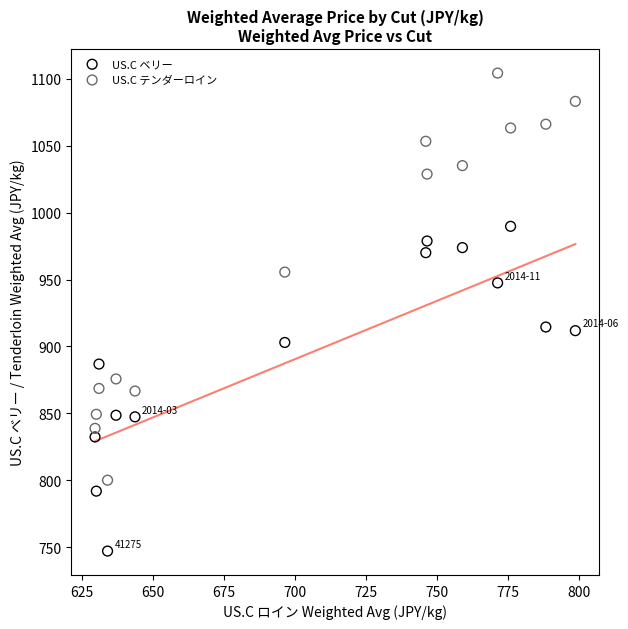

Across all data points, what is the range of X values (max minus min)?

169.2